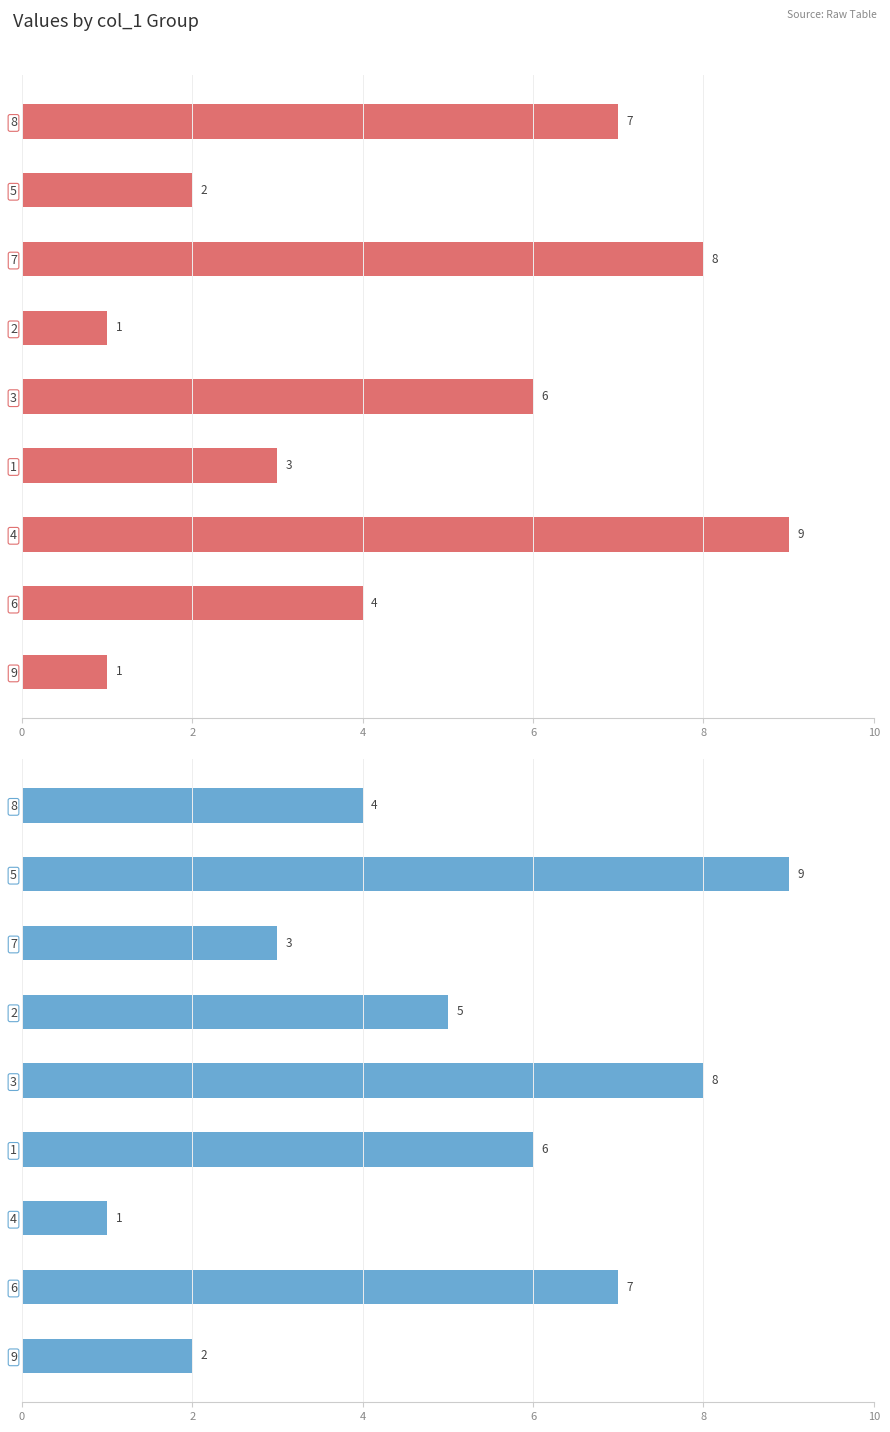

Count the number of categories in the chart.

9